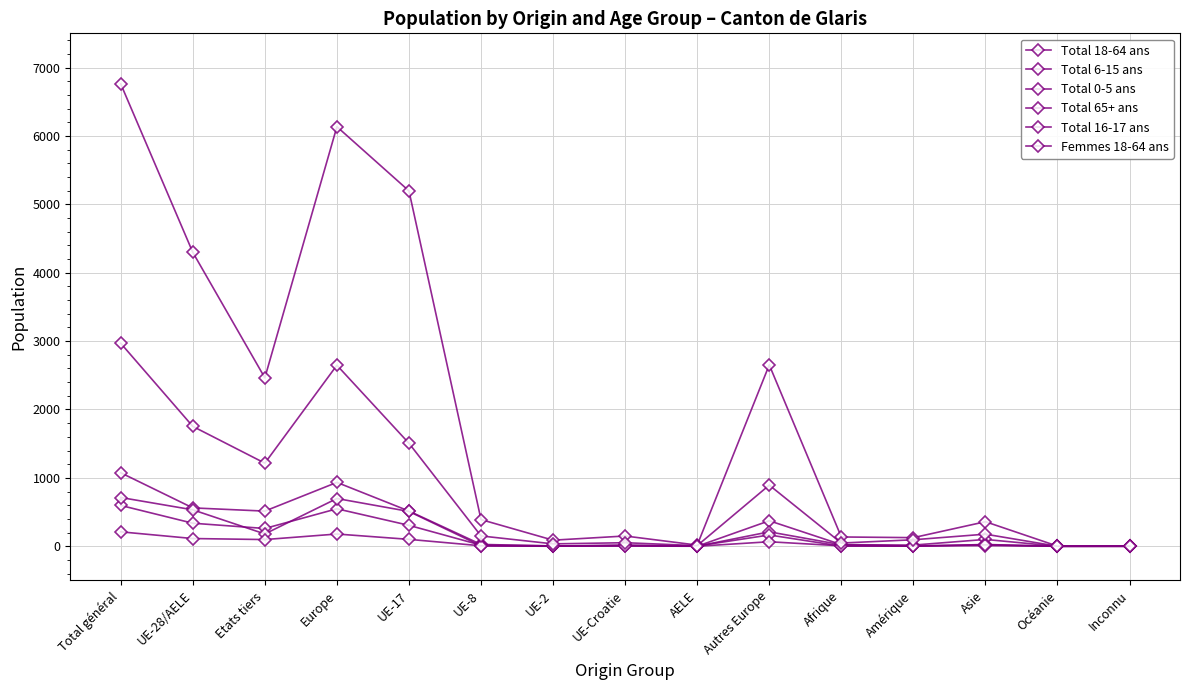

Reading left to right, what are all the values shown in this chart?

Total 18-64 ans: Total général=6761	UE-28/AELE=4298	Etats tiers=2463	Europe=6135	UE-17=5196	UE-8=390	UE-2=89	UE-Croatie=150	AELE=17	Autres Europe=2652	Afrique=136	Amérique=126	Asie=359	Océanie=2	Inconnu=3
Total 6-15 ans: Total général=1075	UE-28/AELE=561	Etats tiers=514	Europe=934	UE-17=515	UE-8=27	UE-2=4	UE-Croatie=15	AELE=0	Autres Europe=373	Afrique=24	Amérique=17	Asie=100	Océanie=0	Inconnu=0
Total 0-5 ans: Total général=597	UE-28/AELE=337	Etats tiers=260	Europe=548	UE-17=306	UE-8=16	UE-2=6	UE-Croatie=8	AELE=1	Autres Europe=211	Afrique=22	Amérique=1	Asie=26	Océanie=0	Inconnu=0
Total 65+ ans: Total général=713	UE-28/AELE=533	Etats tiers=180	Europe=698	UE-17=509	UE-8=6	UE-2=0	UE-Croatie=14	AELE=4	Autres Europe=165	Afrique=2	Amérique=3	Asie=10	Océanie=0	Inconnu=0
Total 16-17 ans: Total général=211	UE-28/AELE=113	Etats tiers=98	Europe=179	UE-17=101	UE-8=7	UE-2=1	UE-Croatie=4	AELE=0	Autres Europe=66	Afrique=6	Amérique=5	Asie=21	Océanie=0	Inconnu=0
Femmes 18-64 ans: Total général=2968	UE-28/AELE=1753	Etats tiers=1215	Europe=2647	UE-17=1506	UE-8=151	UE-2=35	UE-Croatie=52	AELE=9	Autres Europe=894	Afrique=47	Amérique=95	Asie=177	Océanie=0	Inconnu=2